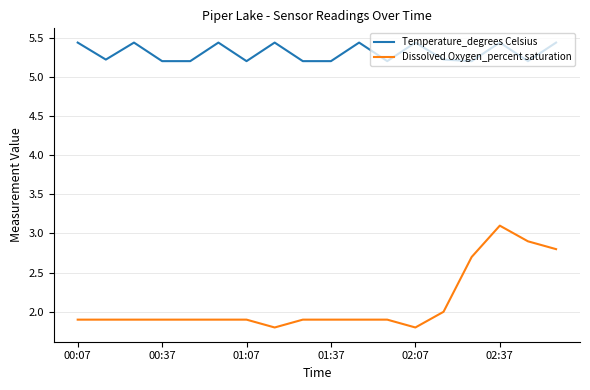

Reading left to right, extract all data points from this chart.

Temperature_degrees Celsius: 5.4	5.2	5.4	5.2	5.2	5.4	5.2	5.4	5.2	5.2	5.4	5.2	5.4	5.2	5.2	5.4	5.2	5.4
Dissolved Oxygen_percent saturation: 1.9	1.9	1.9	1.9	1.9	1.9	1.9	1.8	1.9	1.9	1.9	1.9	1.8	2.0	2.7	3.1	2.9	2.8